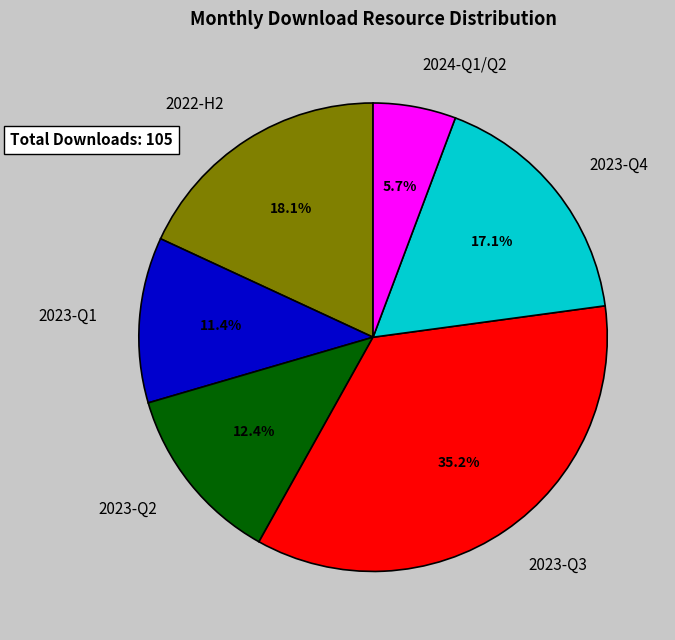

How many slices are in this pie chart?

6